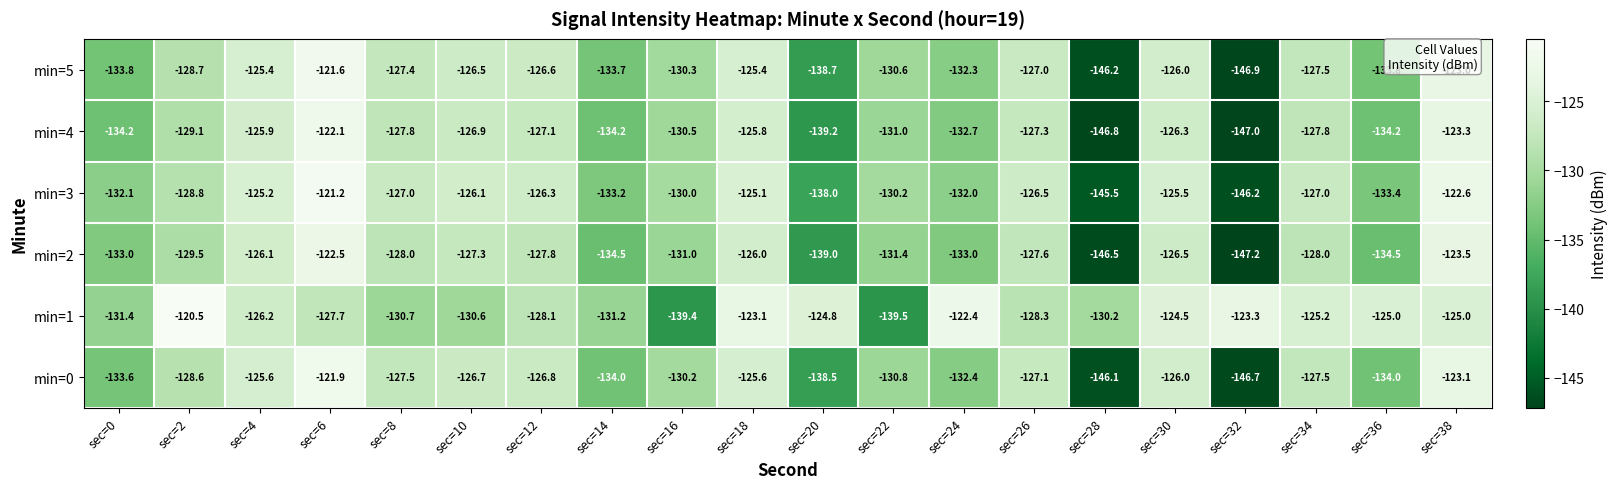

What is the total value across all series at sec=38?

-740.5